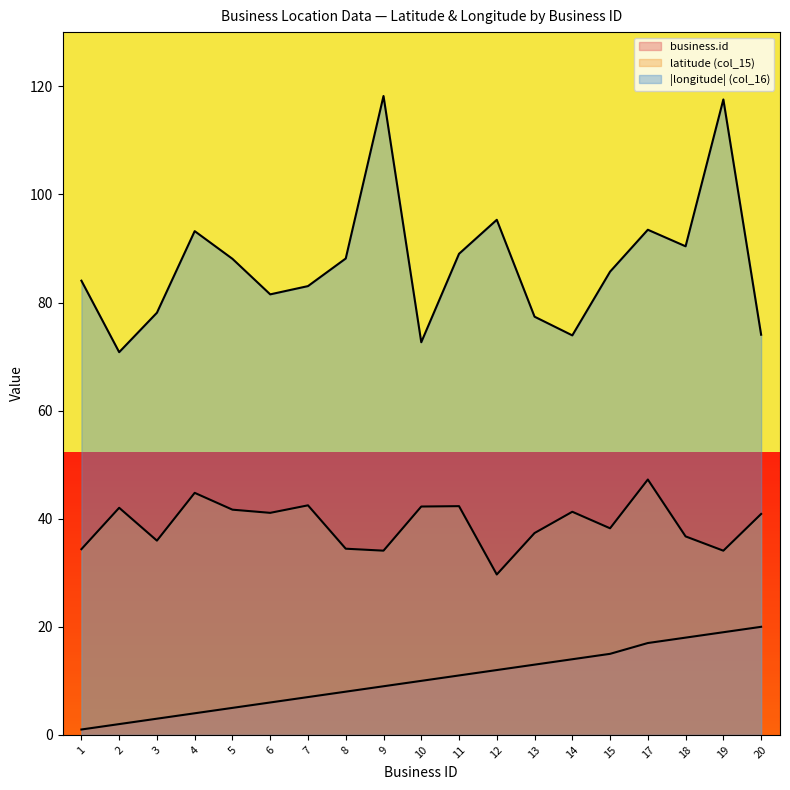

What is the minimum value shown in the chart?

1.0